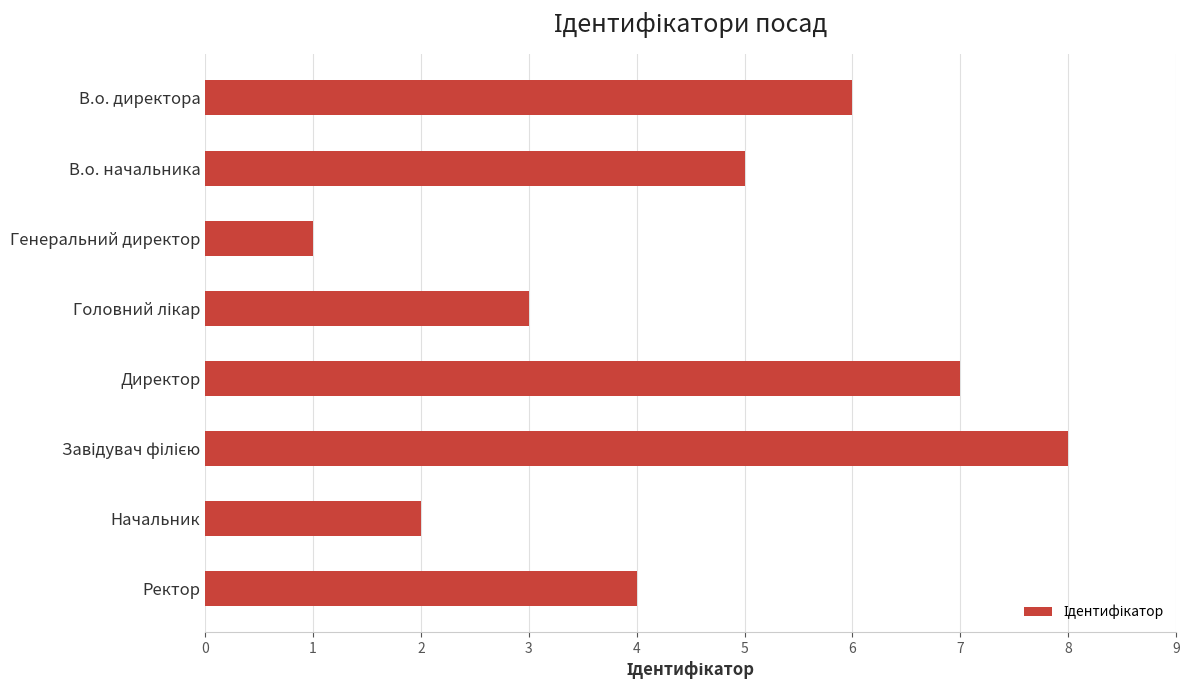

What is the ratio of the value at Ректор to the value at В.о. директора?

0.7